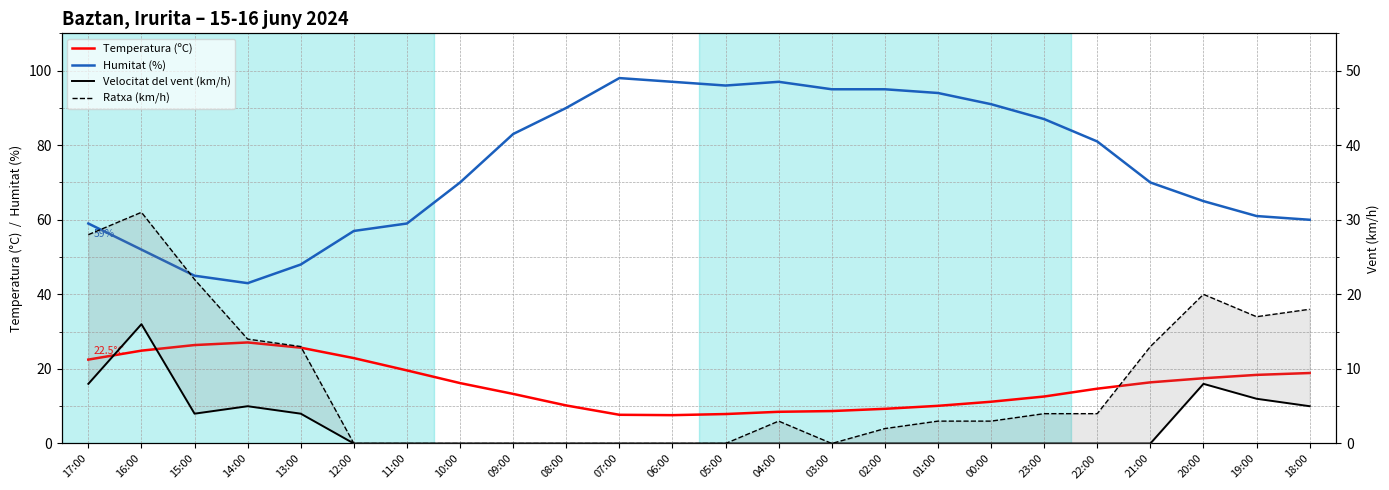

Between 14:00 and 12:00, which is larger?

14:00